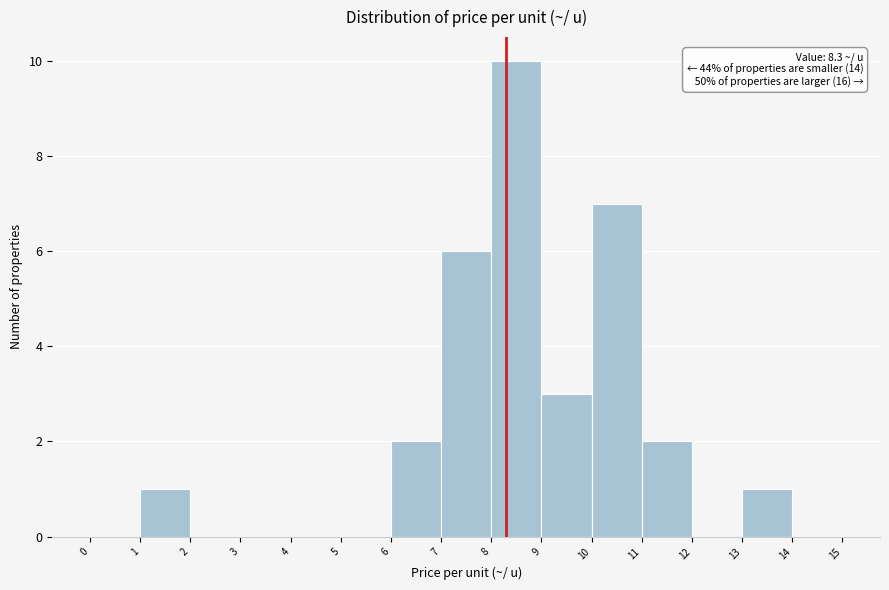

Which range on the x-axis has the tallest bar?

8 to 9